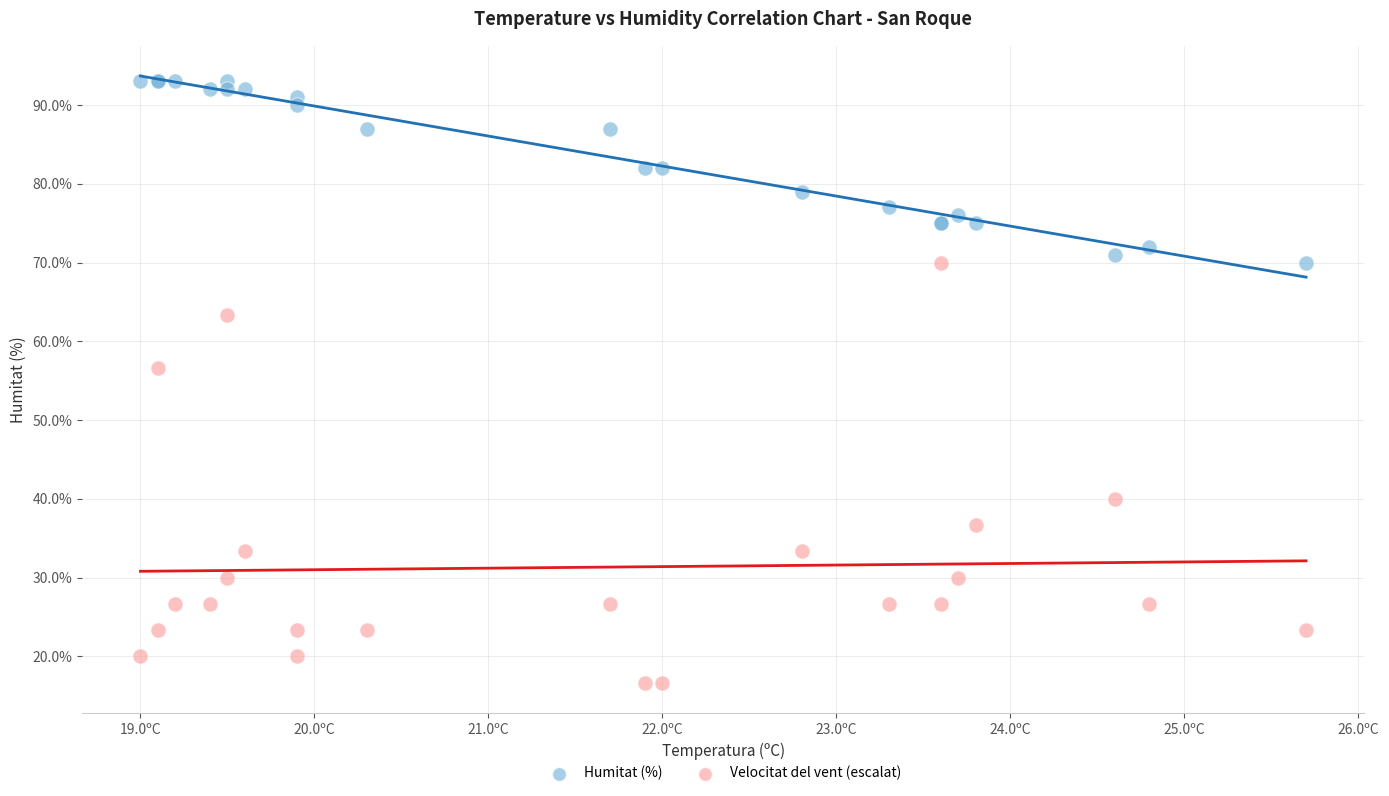

Across all series, what Y value is closest to 54?

56.7